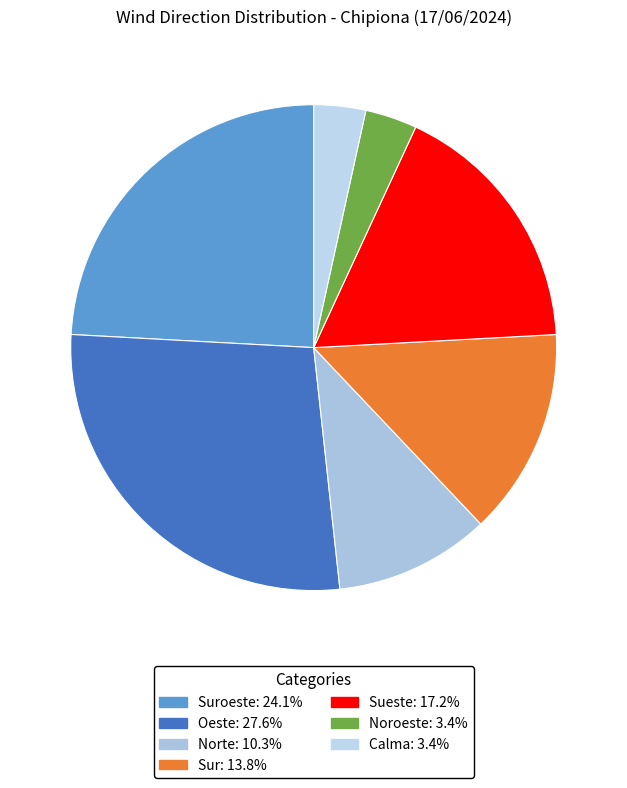

Is there a majority slice in this chart?

No